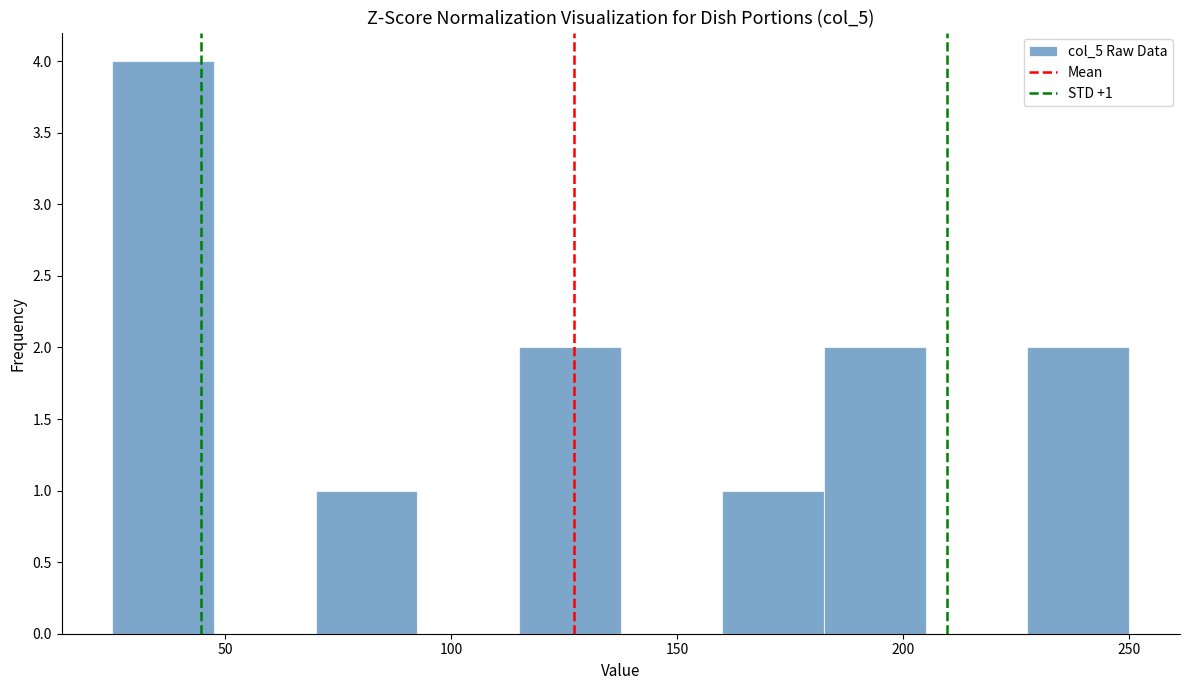

Over which range of the x-axis is the bar tallest?

25.0 to 47.5